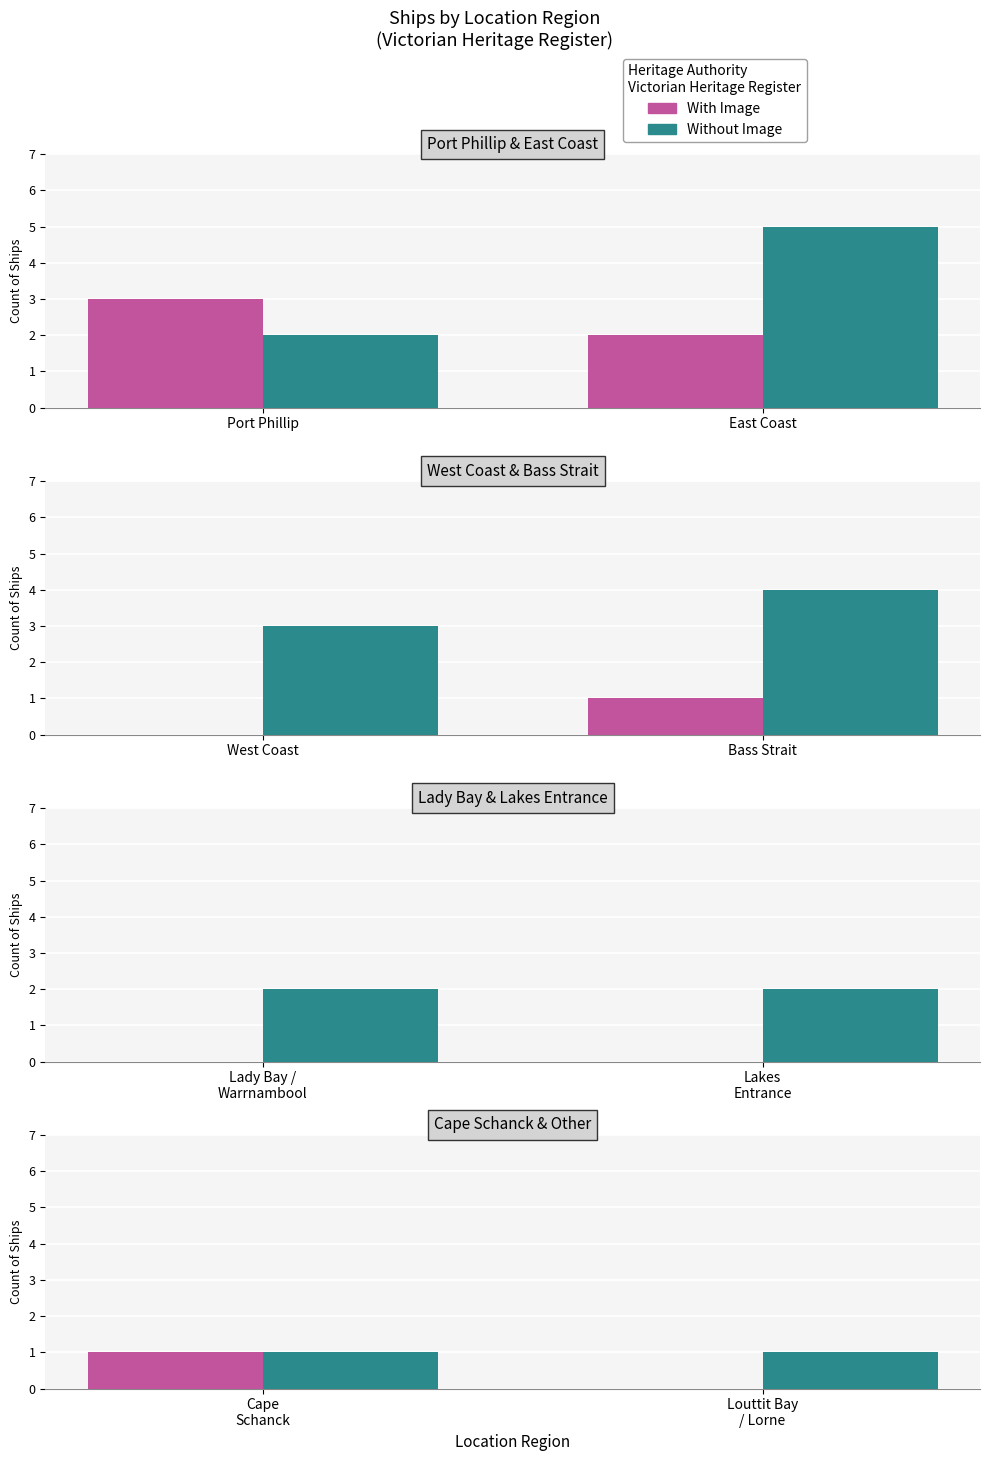

List the series in order of their overall mean, lowest first.

With Image, Without Image